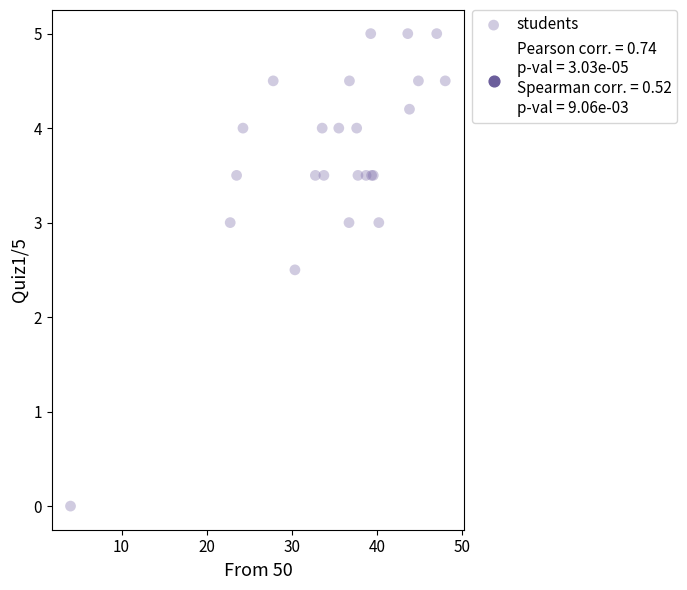

What Y value in the scatter plot is closest to 2?

2.5